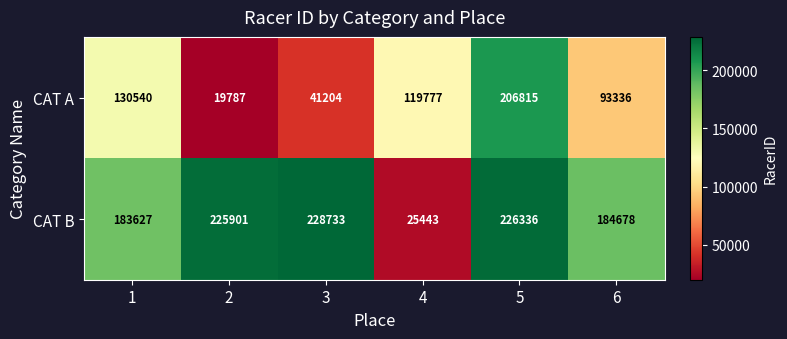

Rank the series at 6 from lowest to highest value.

CAT A, CAT B